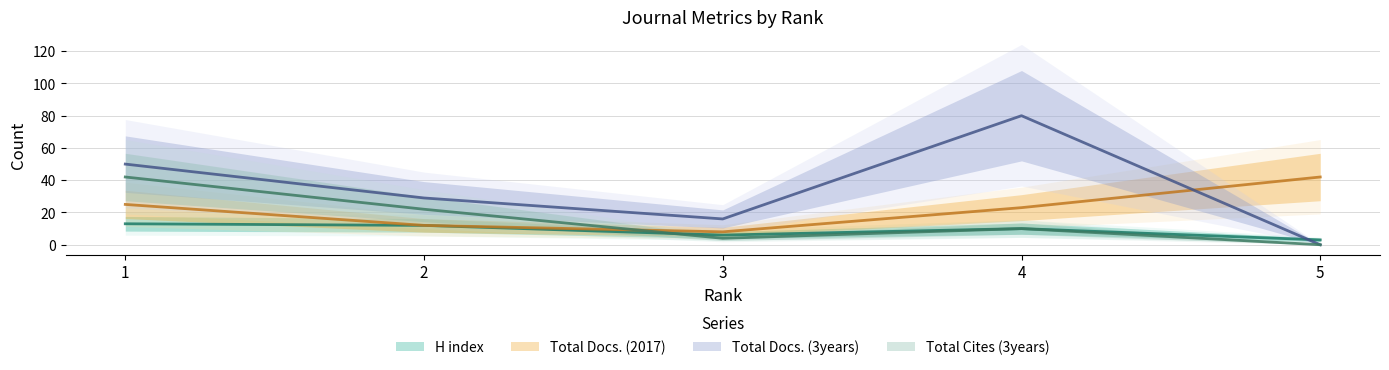

Read the Total Docs. (3years) value at 1.

50